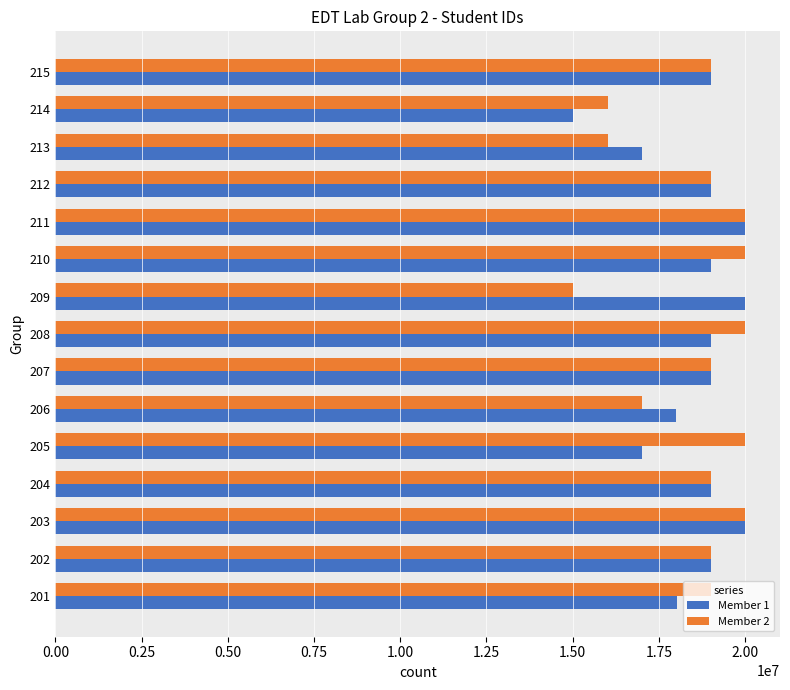

What is the spread (max minus min) of values at 202?

55